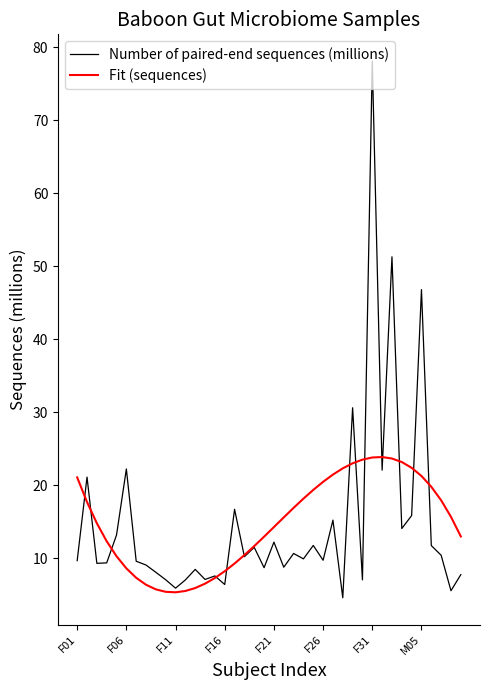

Which series has the largest range (max minus min)?

Number of paired-end sequences (millions)